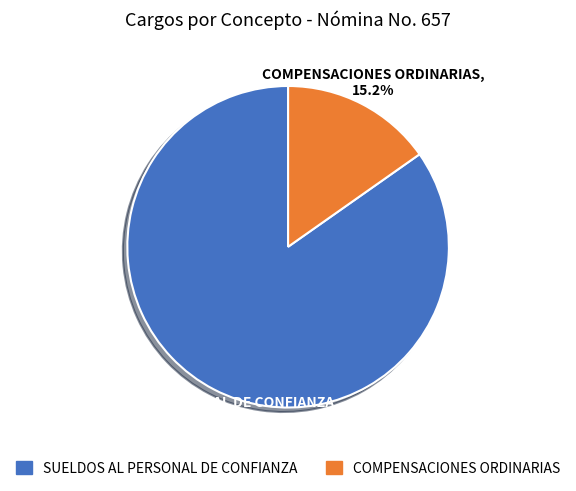

Which category has the biggest portion of the pie?

SUELDOS AL PERSONAL DE CONFIANZA